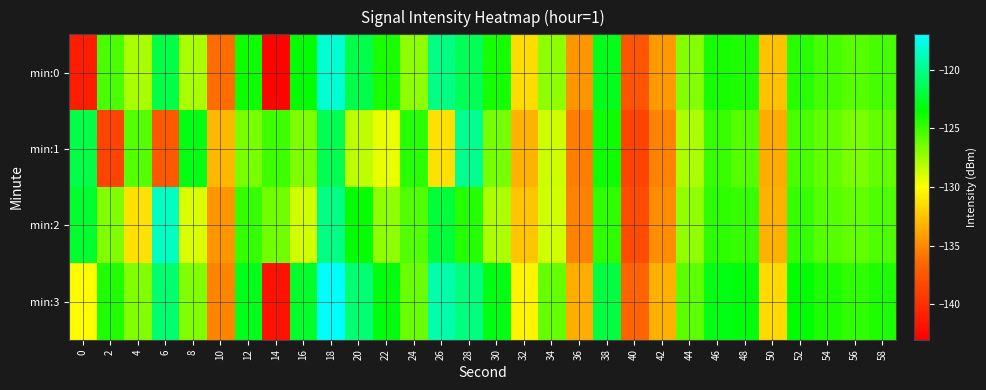

Reading left to right, extract all data points from this chart.

min:0: 0=-141.1	2=-125.4	4=-127.8	6=-121.7	8=-127.8	10=-136.1	12=-123.8	14=-142.7	16=-123.5	18=-118.1	20=-121.6	22=-124.2	24=-127.1	26=-120.2	28=-121.3	30=-124.1	32=-131.4	34=-127.1	36=-134.4	38=-122.8	40=-137.5	42=-134.3	44=-126.9	46=-124.1	48=-124.2	50=-132.6	52=-124.6	54=-125.2	56=-125.7	58=-125.3
min:1: 0=-121.8	2=-138.7	4=-125.7	6=-137.2	8=-123.1	10=-133.0	12=-126.6	14=-125.1	16=-126.7	18=-121.5	20=-128.3	22=-129.4	24=-124.6	26=-131.2	28=-119.9	30=-126.5	32=-133.2	34=-128.8	36=-135.4	38=-123.9	40=-138.6	42=-135.2	44=-127.9	46=-125.0	48=-125.7	50=-133.5	52=-125.3	54=-126.0	56=-126.6	58=-126.0
min:2: 0=-122.3	2=-126.8	4=-131.2	6=-118.6	8=-129.0	10=-134.5	12=-124.9	14=-126.3	16=-128.8	18=-120.2	20=-123.7	22=-127.1	24=-125.6	26=-122.0	28=-124.5	30=-127.9	32=-132.3	34=-128.8	36=-135.2	38=-124.7	40=-138.1	42=-134.8	44=-127.2	46=-124.7	48=-124.9	50=-133.3	52=-124.9	54=-125.7	56=-126.0	58=-125.5
min:3: 0=-130.1	2=-124.4	4=-126.8	6=-120.7	8=-126.8	10=-135.1	12=-122.8	14=-141.7	16=-122.5	18=-117.1	20=-120.6	22=-123.2	24=-126.1	26=-119.2	28=-120.3	30=-123.1	32=-130.4	34=-126.1	36=-133.4	38=-121.8	40=-136.5	42=-133.3	44=-125.9	46=-123.1	48=-123.2	50=-131.6	52=-123.6	54=-124.2	56=-124.7	58=-124.3